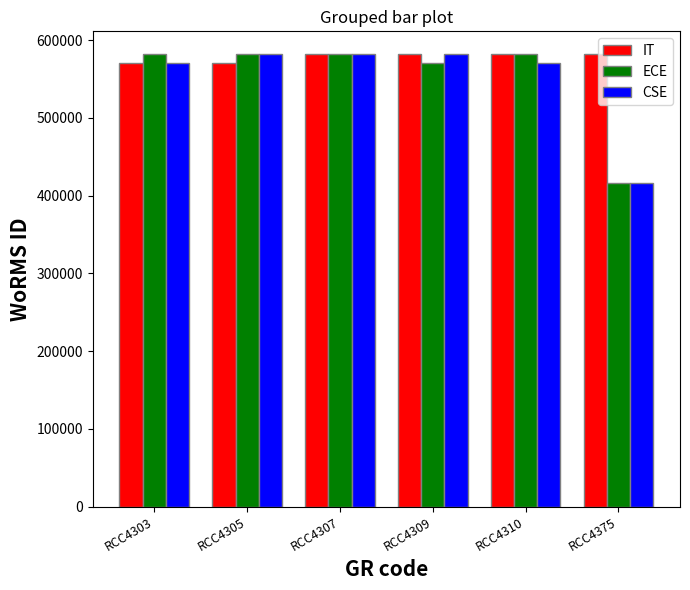

What are all the series names shown in the legend?

IT, ECE, CSE